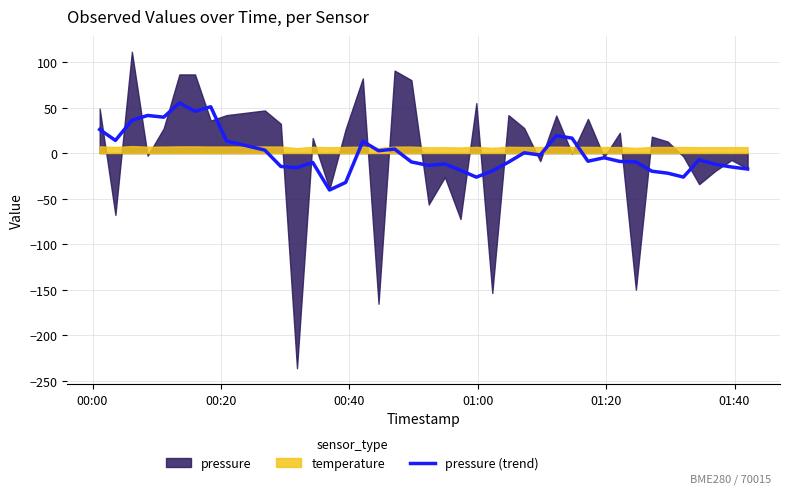

How many lines are shown in the chart?

1